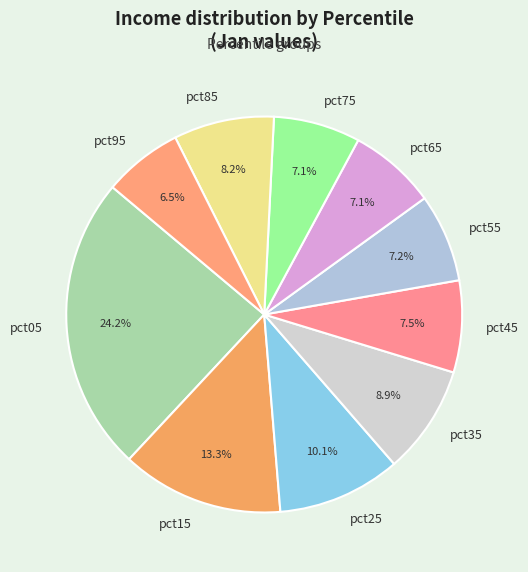

To the nearest percent, what portion does pct75 represent?

7%